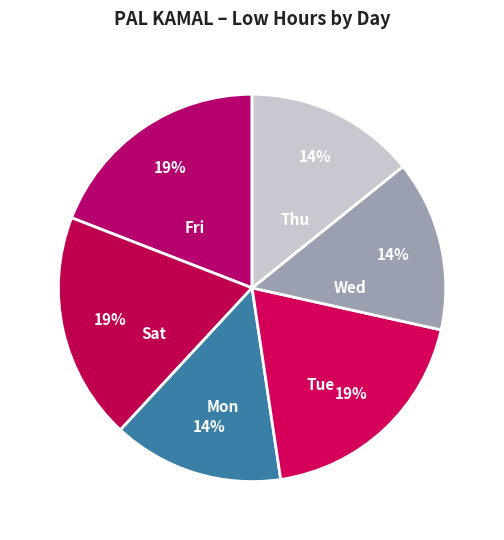

Does Sat account for over 50% of the chart?

No